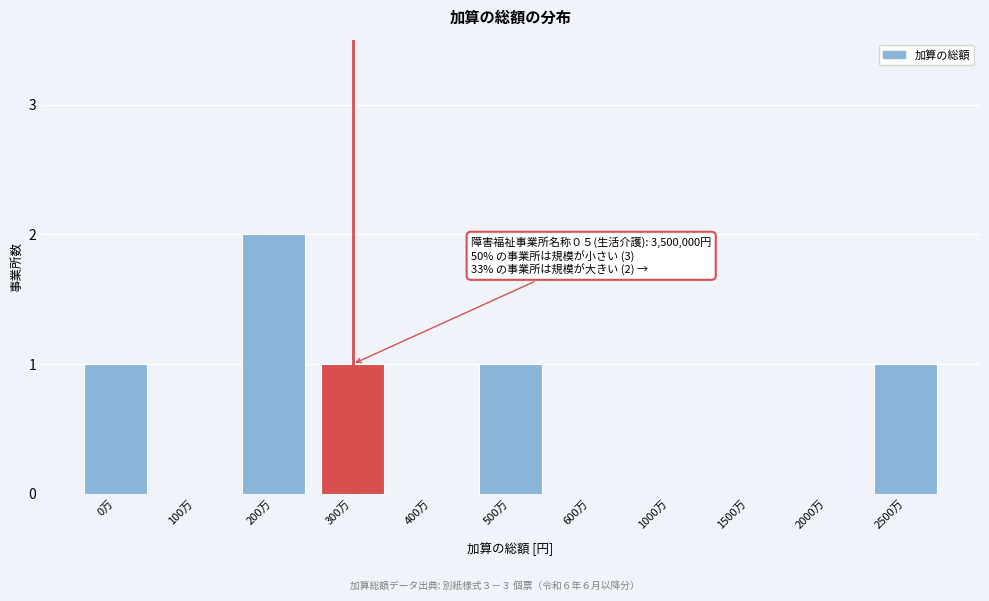

Reading right to left, extract all data points from this chart.

2500万=1	2000万=0	1500万=0	1000万=0	600万=0	500万=1	400万=0	300万=1	200万=2	100万=0	0万=1